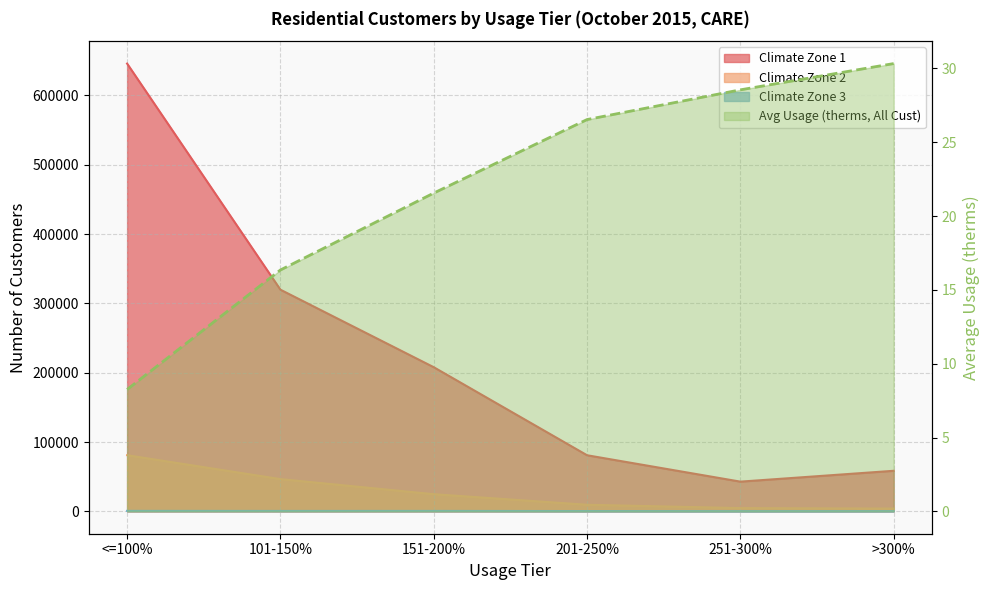

At which label does Average Usage (therms, All Cust) reach its peak?

>300%